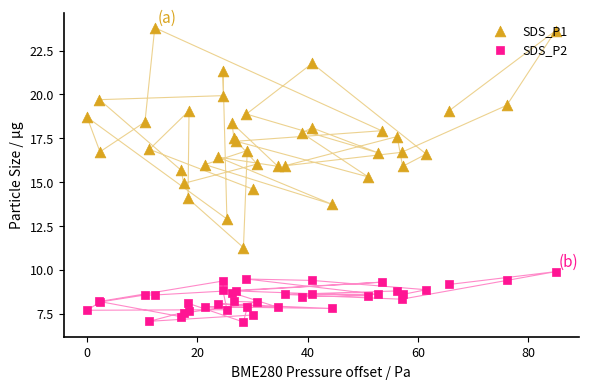

What are all the series names shown in the legend?

SDS_P1, SDS_P2